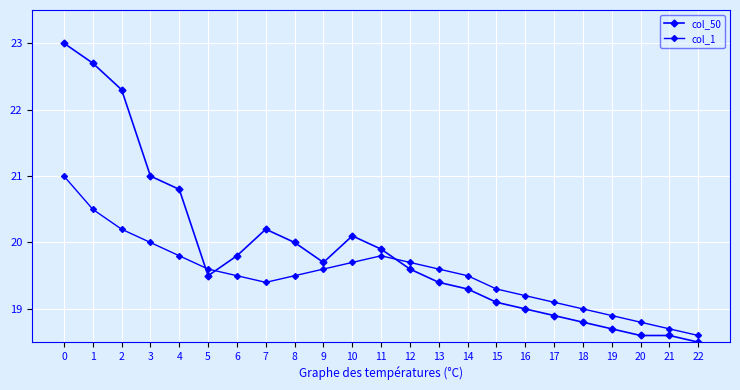

Between 20 and 15, which is larger?

15